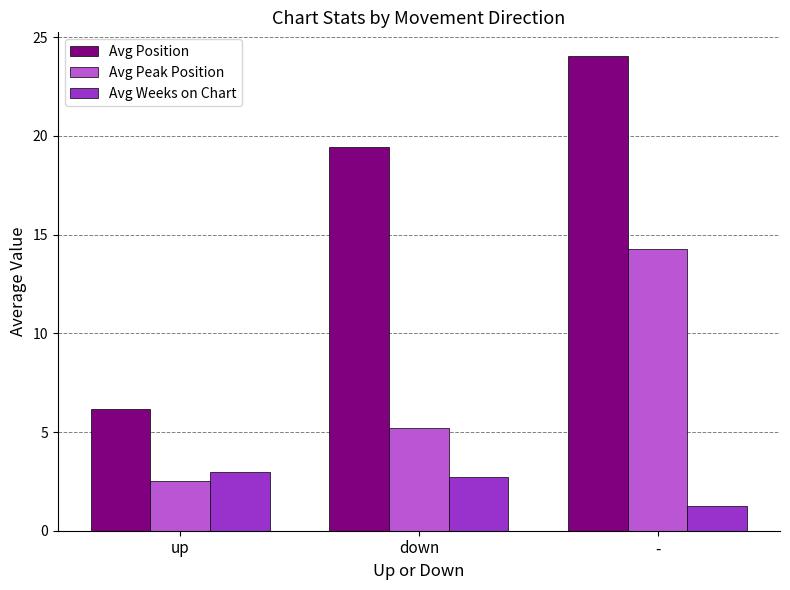

The Avg Peak Position series shows 7.0 at down. True or false?

False